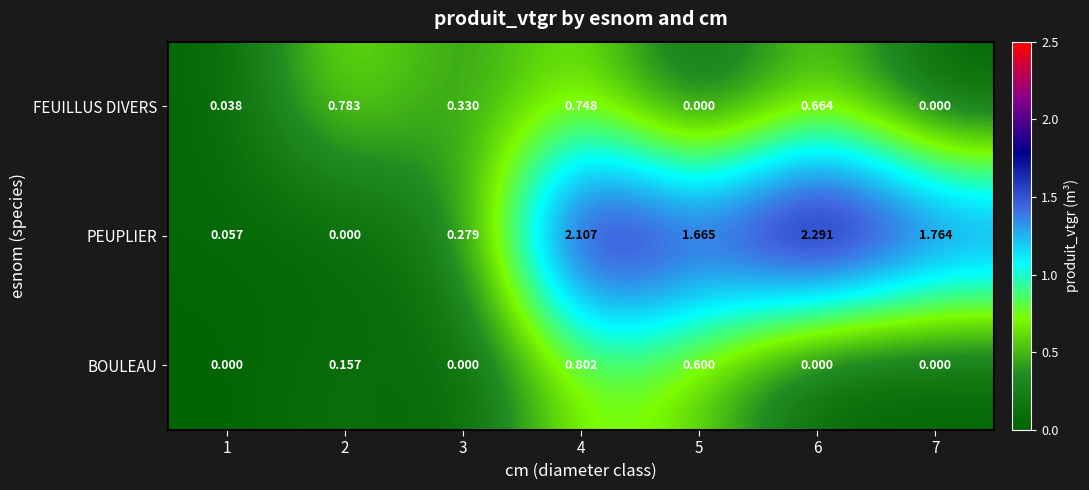

Which series has the widest spread of values?

PEUPLIER